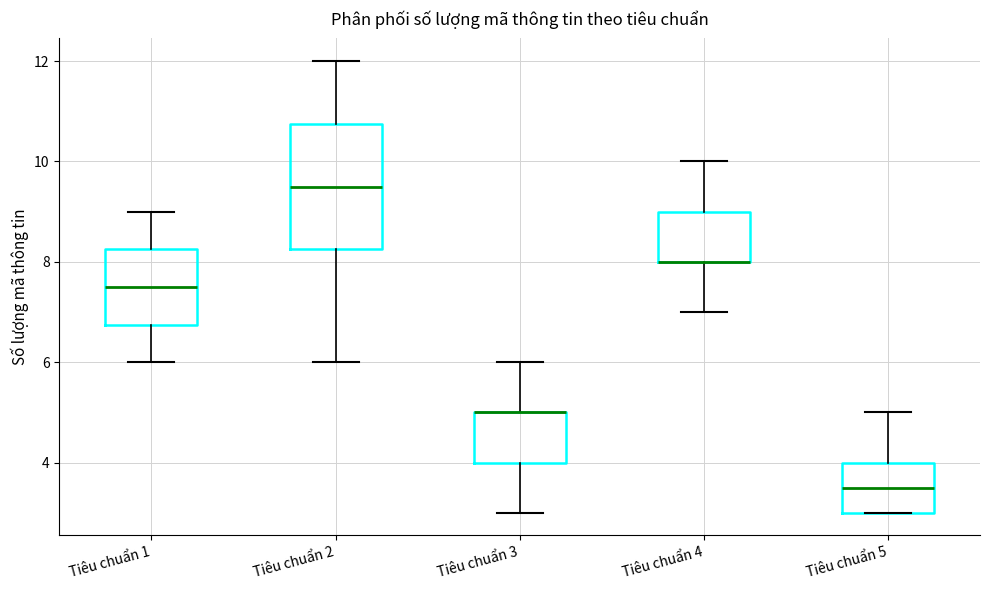

Reading left to right, transcribe this box plot: for each box, give where its median line is, the range the box spans, and where its two whiskers end, as read against the y-axis. The values are not printed on the chart, so give them approximately, as read against the axis.

Tiêu chuẩn 1: median 7.6, box 6.8 to 8.2, whiskers 6.0 to 9.0
Tiêu chuẩn 2: median 9.6, box 8.2 to 10.8, whiskers 6.0 to 12.0
Tiêu chuẩn 3: median 5.0 (drawn on the box's upper edge), box 4.0 to 5.0, whiskers 3.0 to 6.0
Tiêu chuẩn 4: median 8.0 (drawn on the box's lower edge), box 8.0 to 9.0, whiskers 7.0 to 10.0
Tiêu chuẩn 5: median 3.6, box 3.0 to 4.0, whiskers 3.0 to 5.0